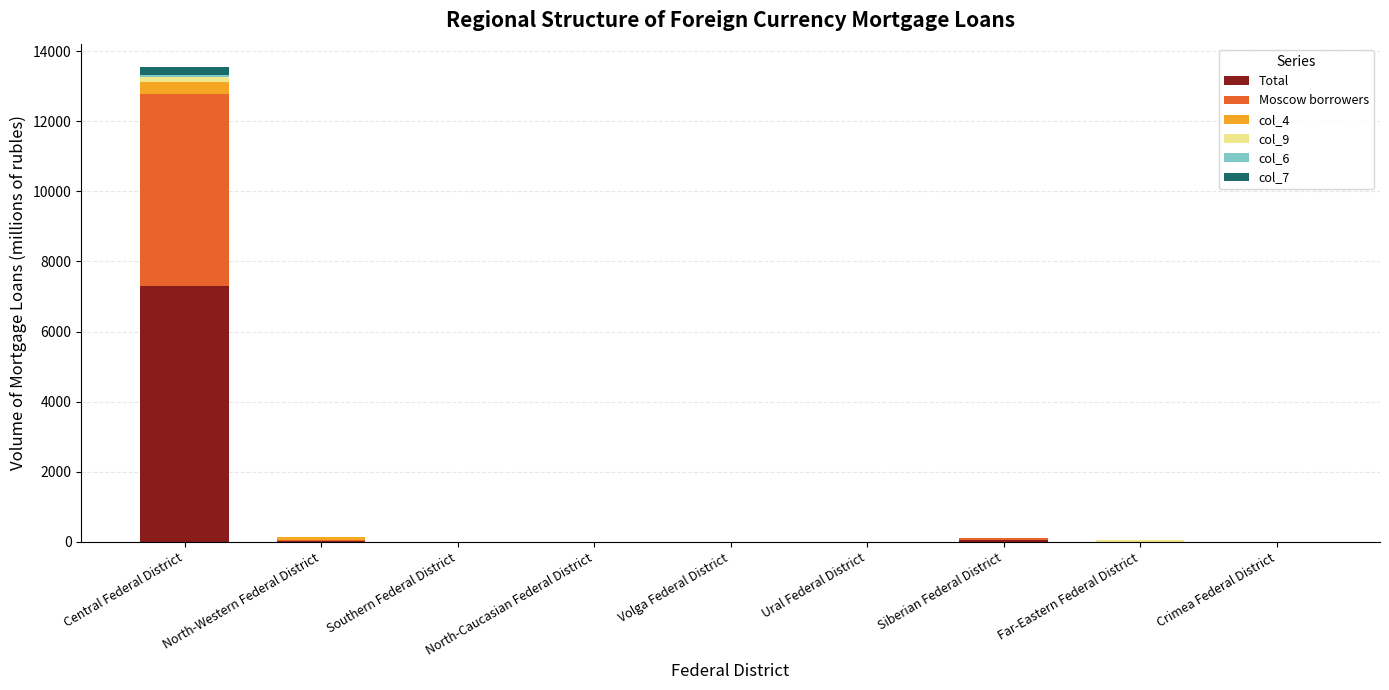

At which category is the sum across all series the highest?

Central Federal District